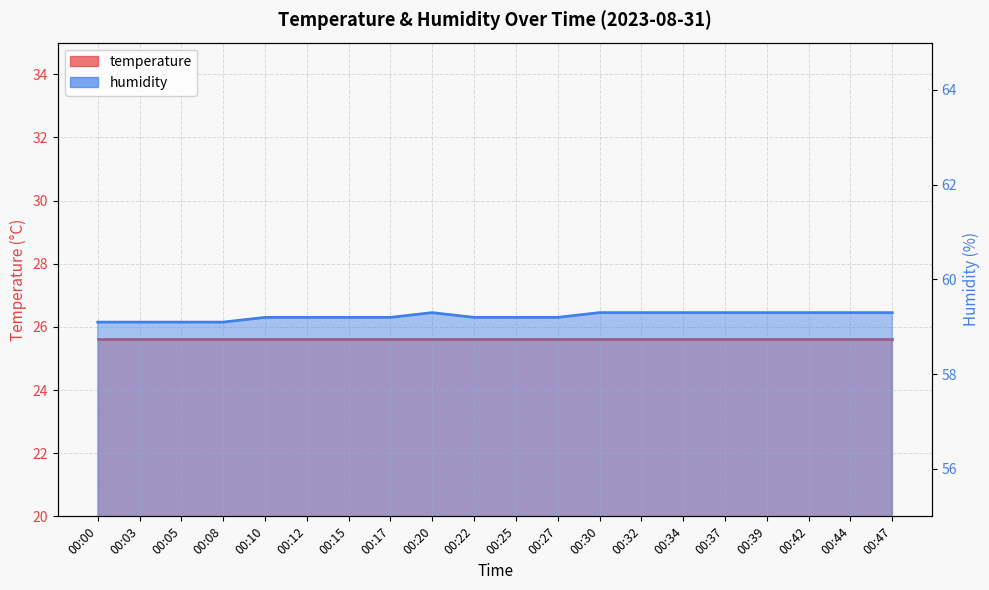

Approximately how many times larger is the value at 00:10 compared to 00:34?

1.0